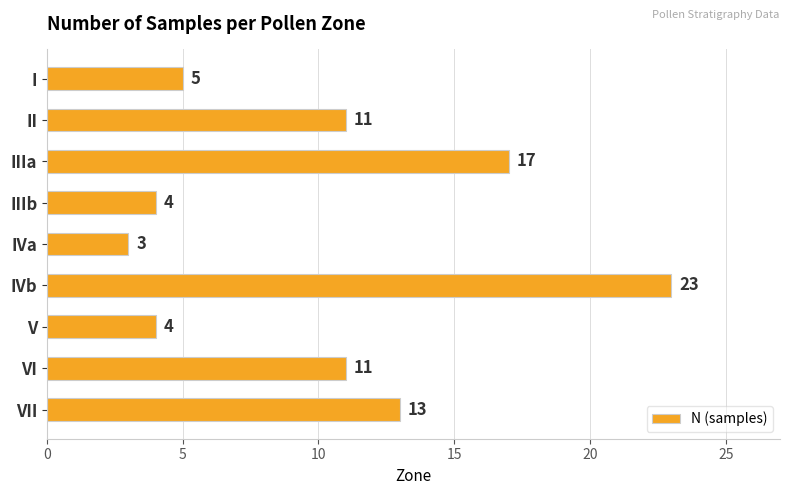

The value at VII is 13. True or false?

True